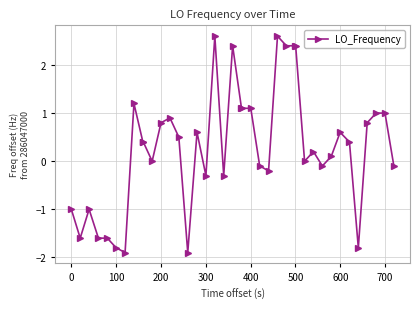

What is the smallest value displayed?

-1.9